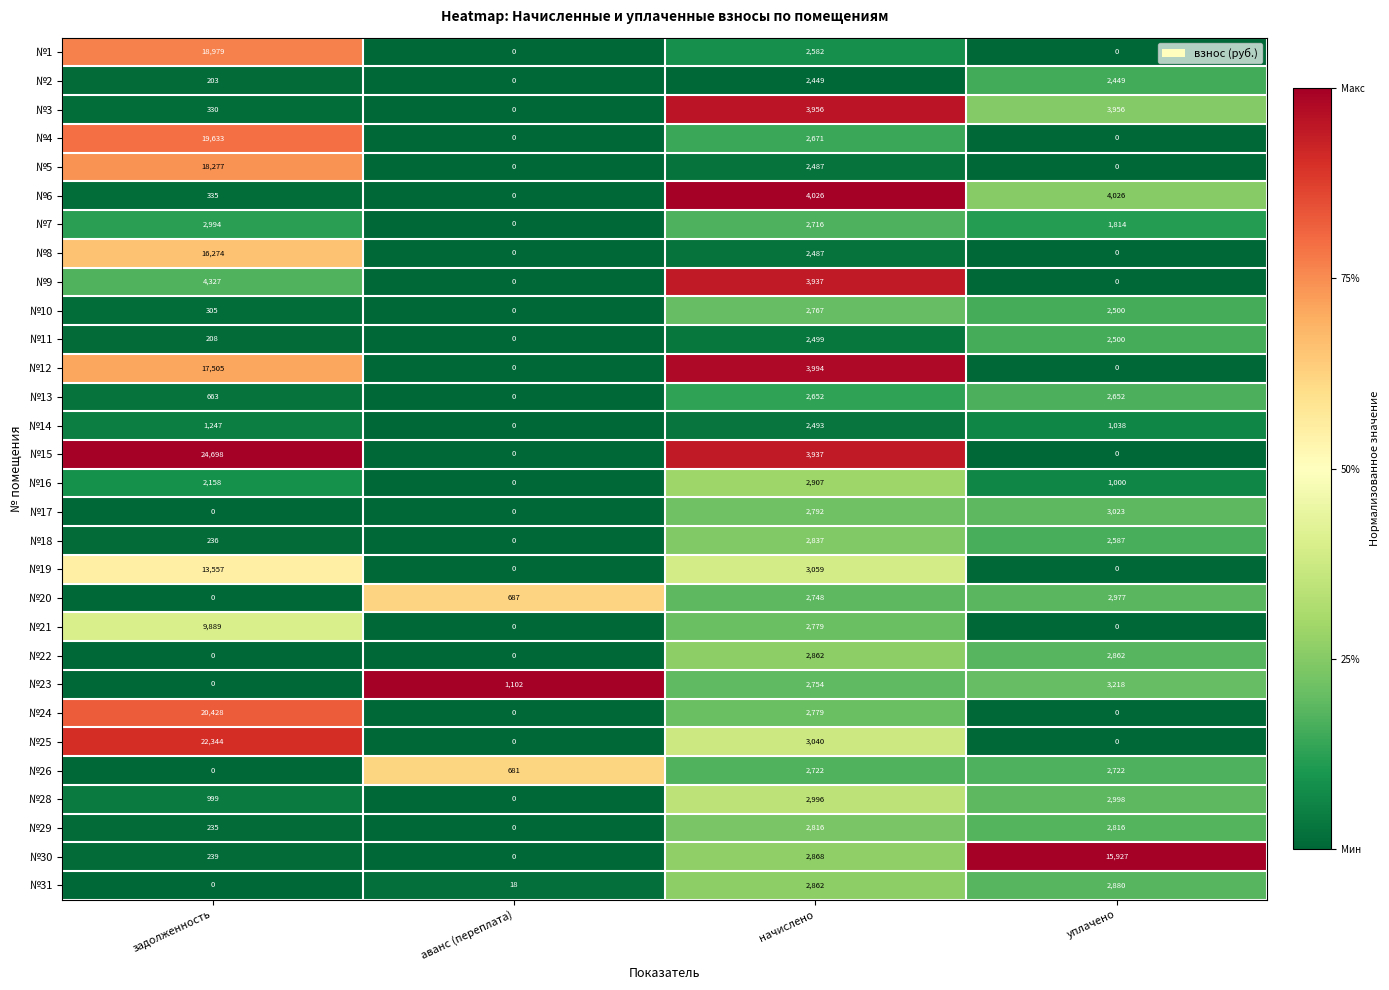

Is it true that №17 equals 3023 at уплачено?

True